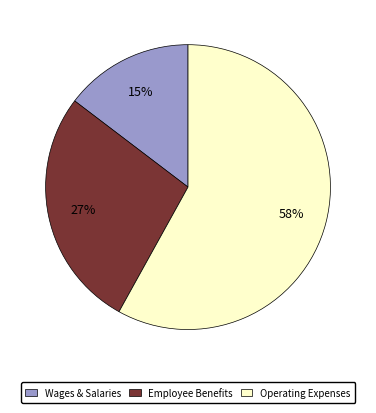

To the nearest percent, what is the difference between the largest and smallest slice percentages?

43%